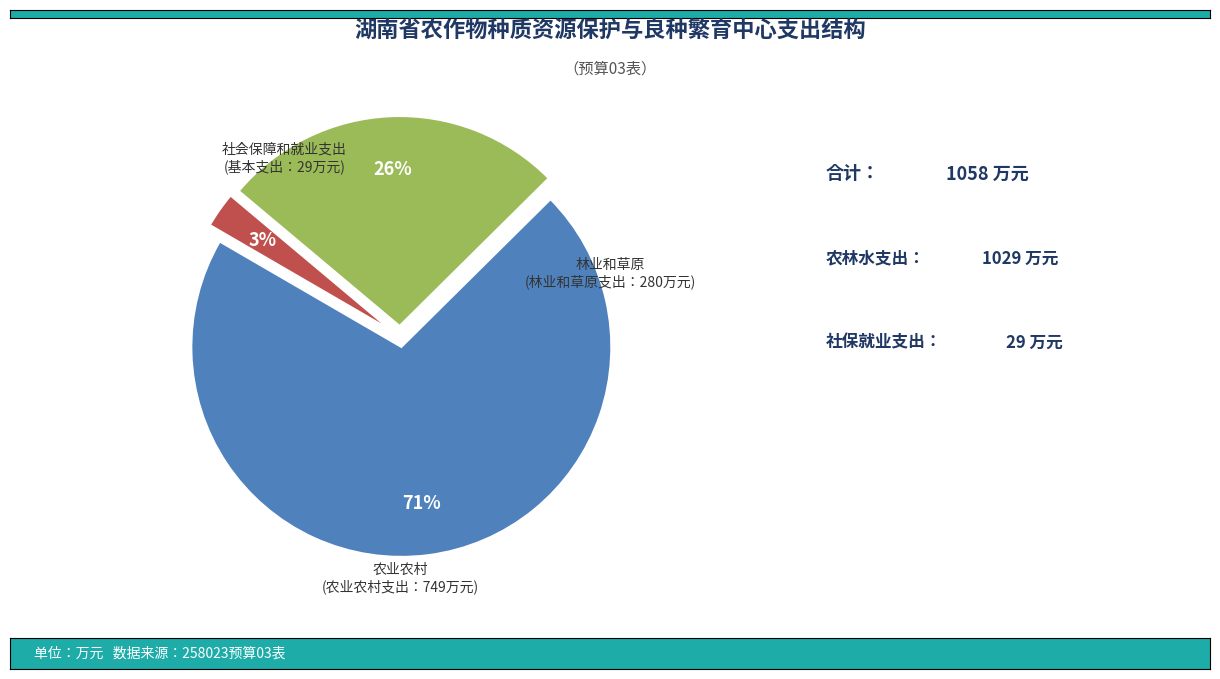

How many slices are in this pie chart?

3